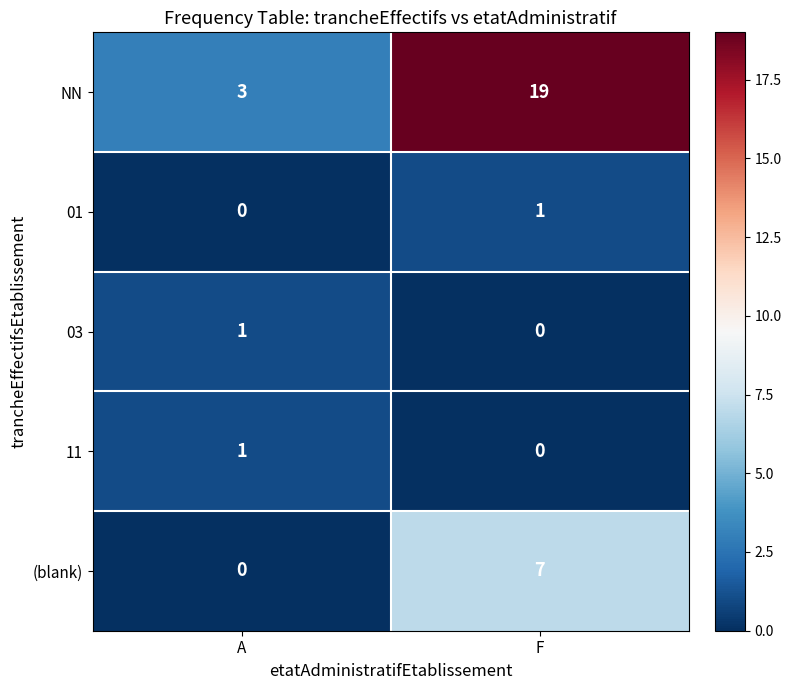

Reading right to left, extract all data points from this chart.

NN: 19	3
01: 1	0
03: 0	1
11: 0	1
(blank): 7	0